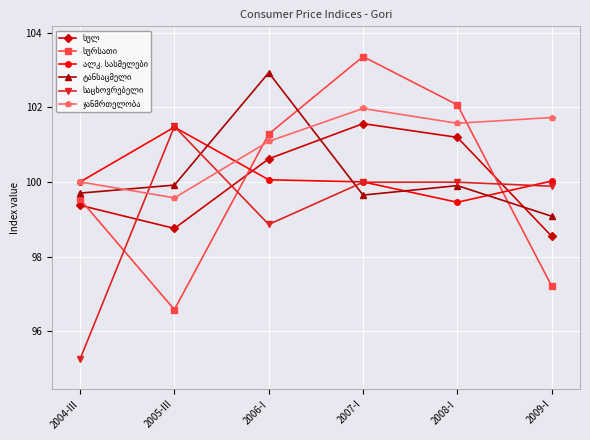

How many lines are shown in the chart?

6